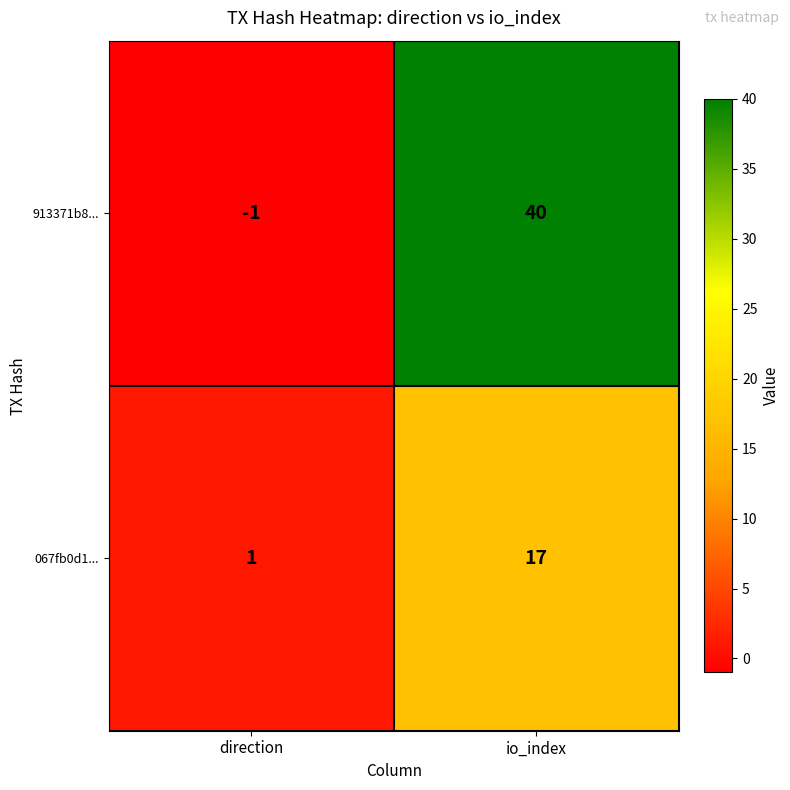

Reading left to right, list all the values displayed in this chart.

913371b8...: direction=-1	io_index=40
067fb0d1...: direction=1	io_index=17